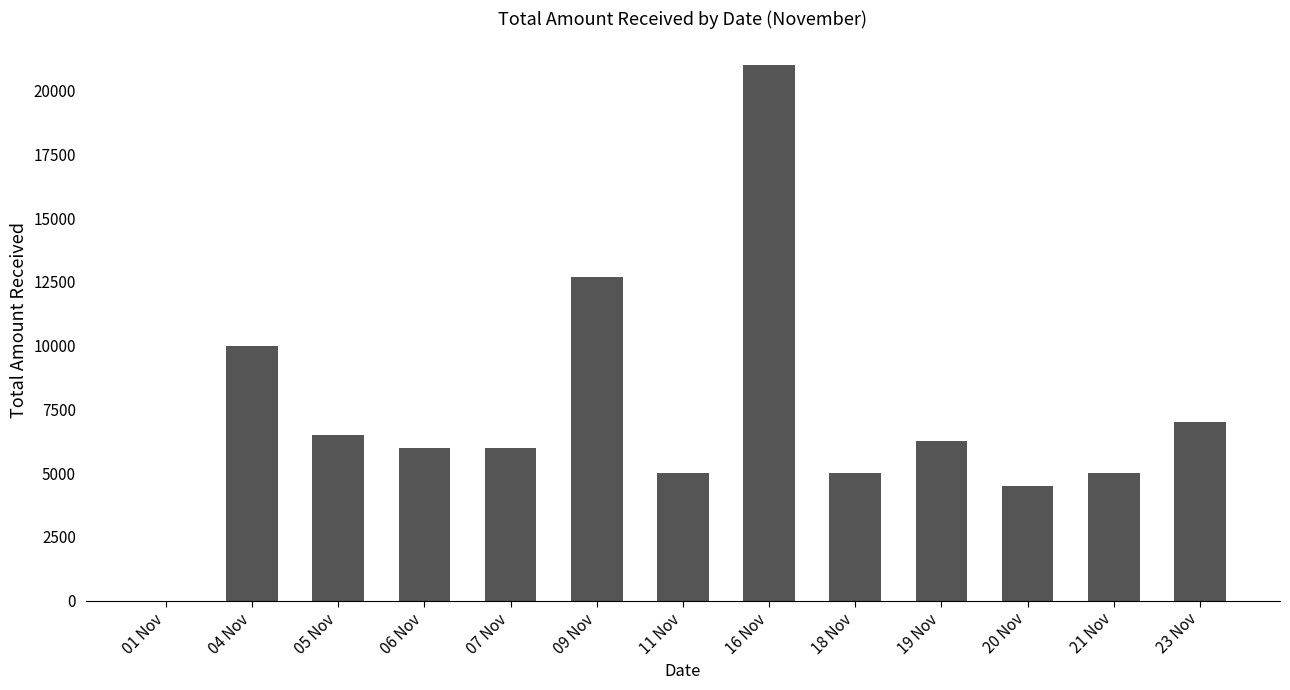

How many data points does each series have?

13